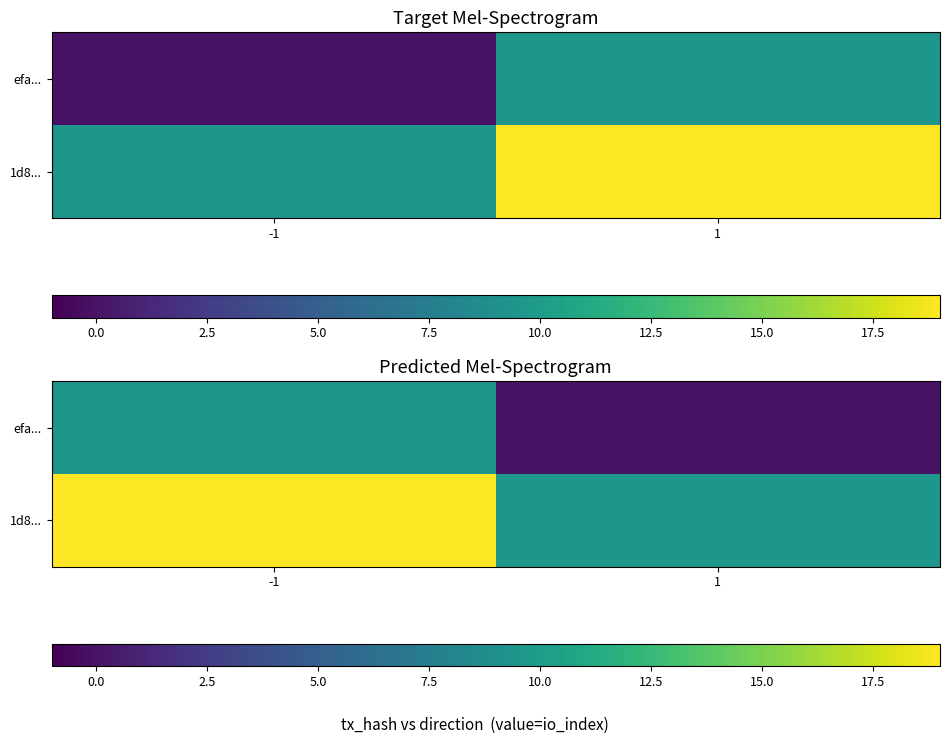

What is the sum of the efa... values at -1 and 1?

9.5